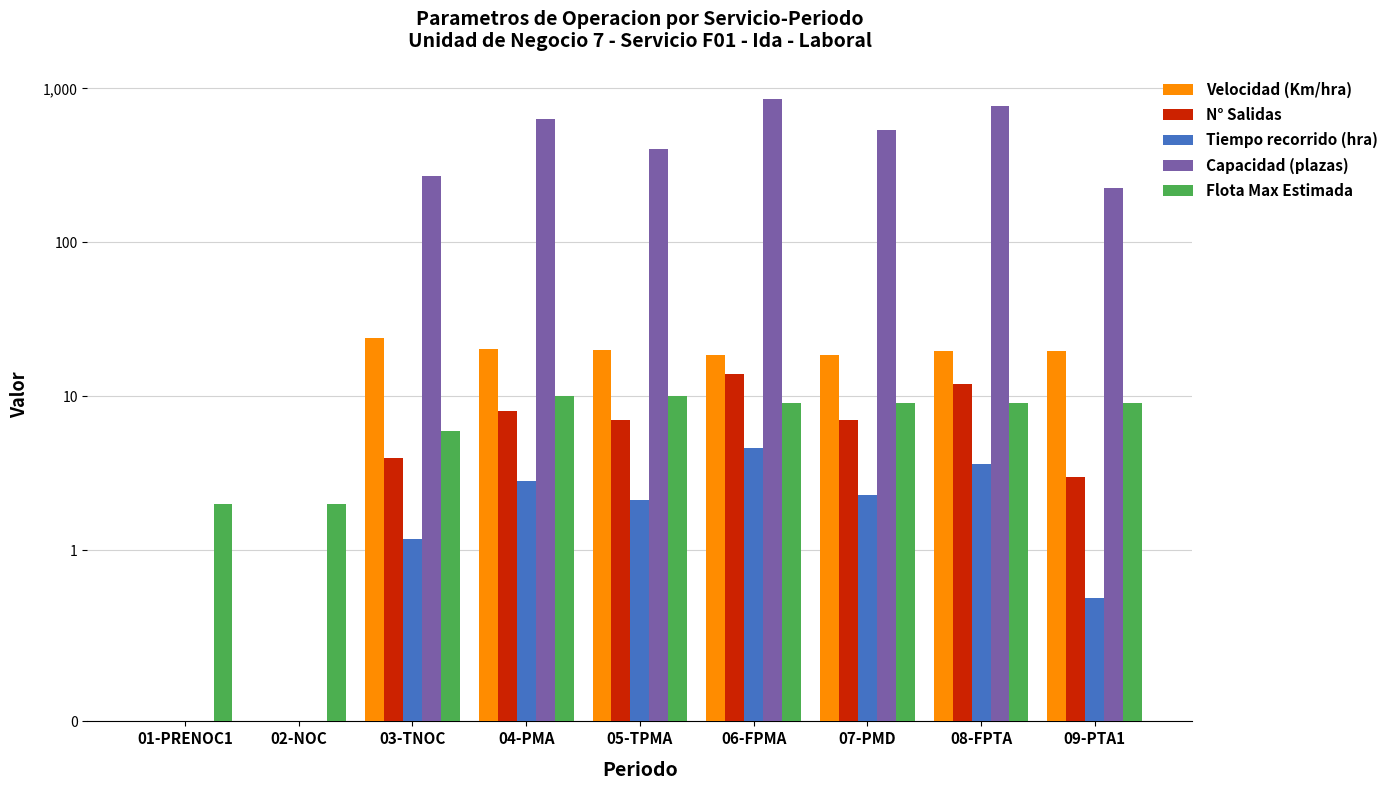

What is the sum of the Flota Max Estimada values at 01-PRENOC1 and 04-PMA?

12.0